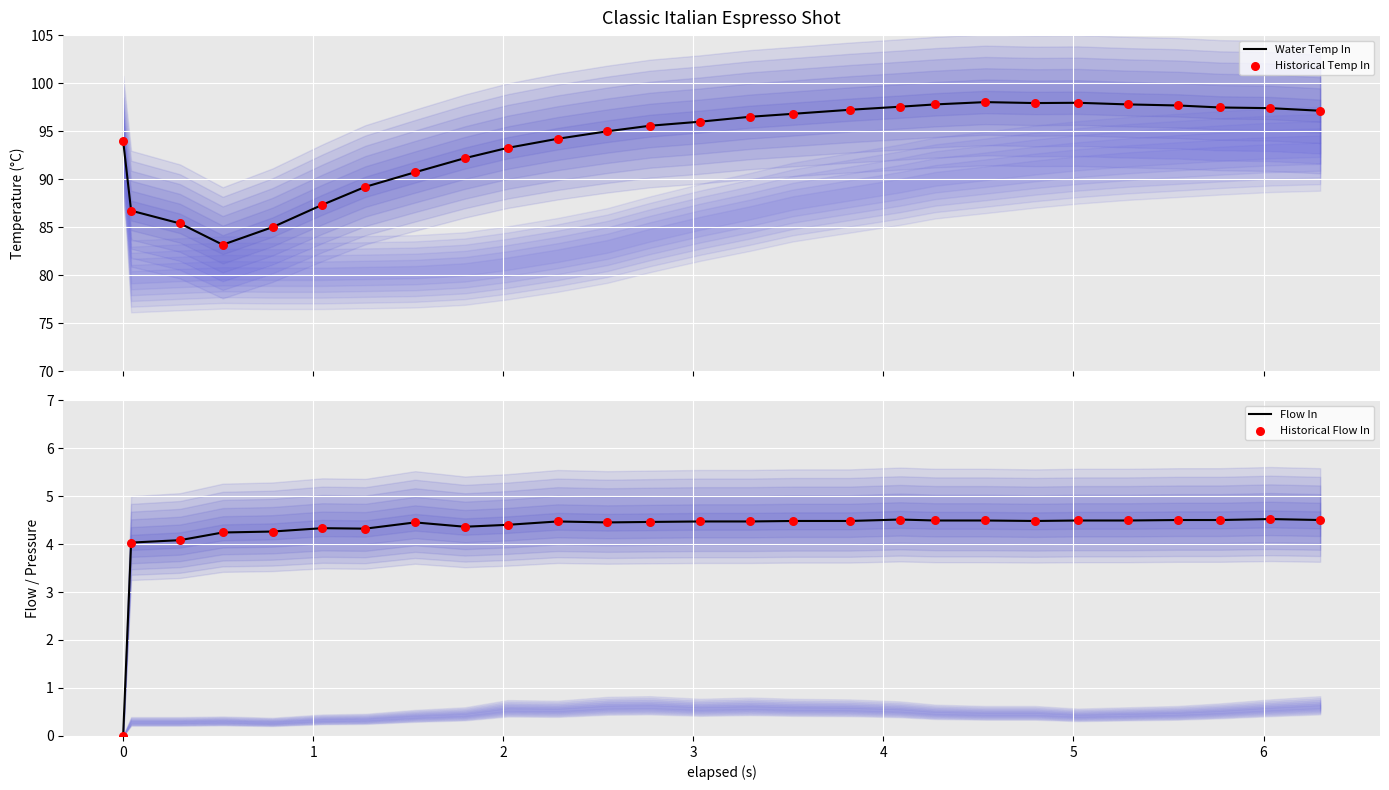

At how many categories does at least one series exceed 89?

22